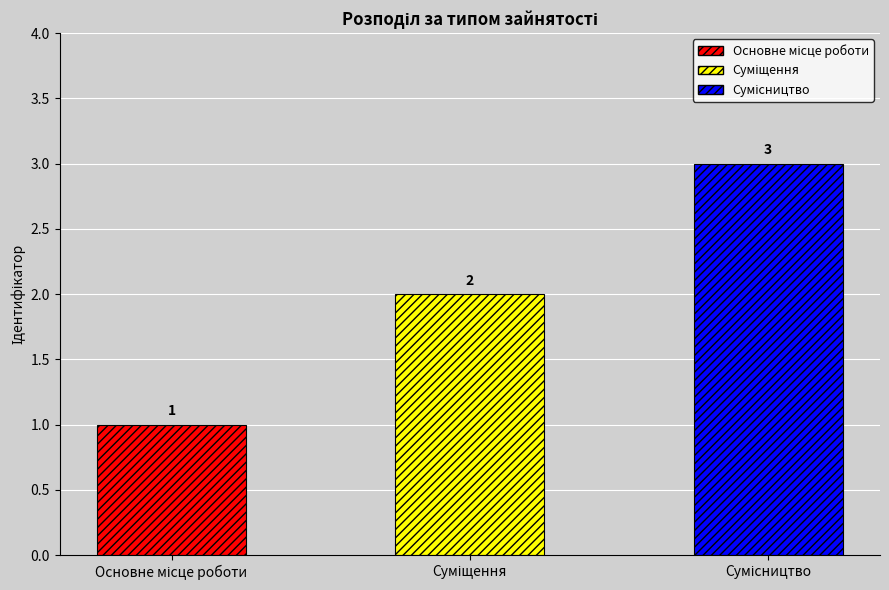

The value at Основне місце роботи is 2. True or false?

False